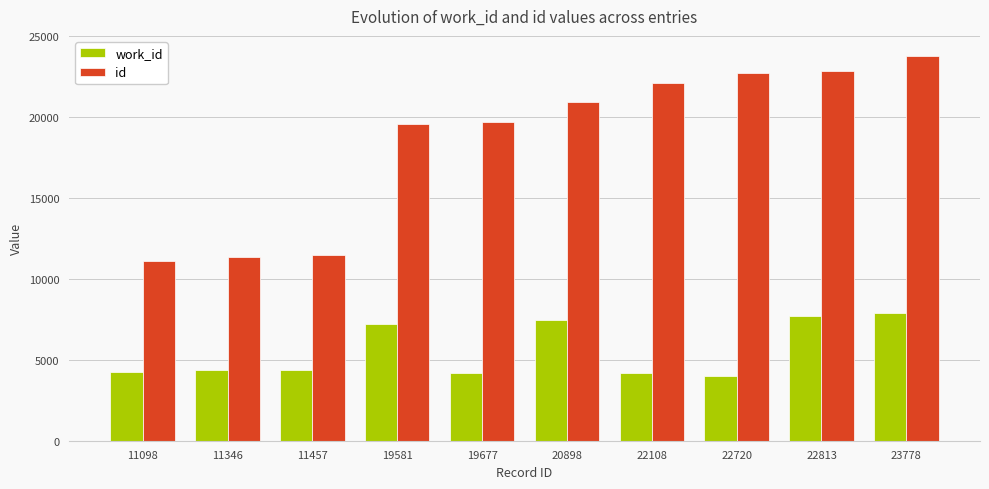

What is the sum of all work_id values?

55505